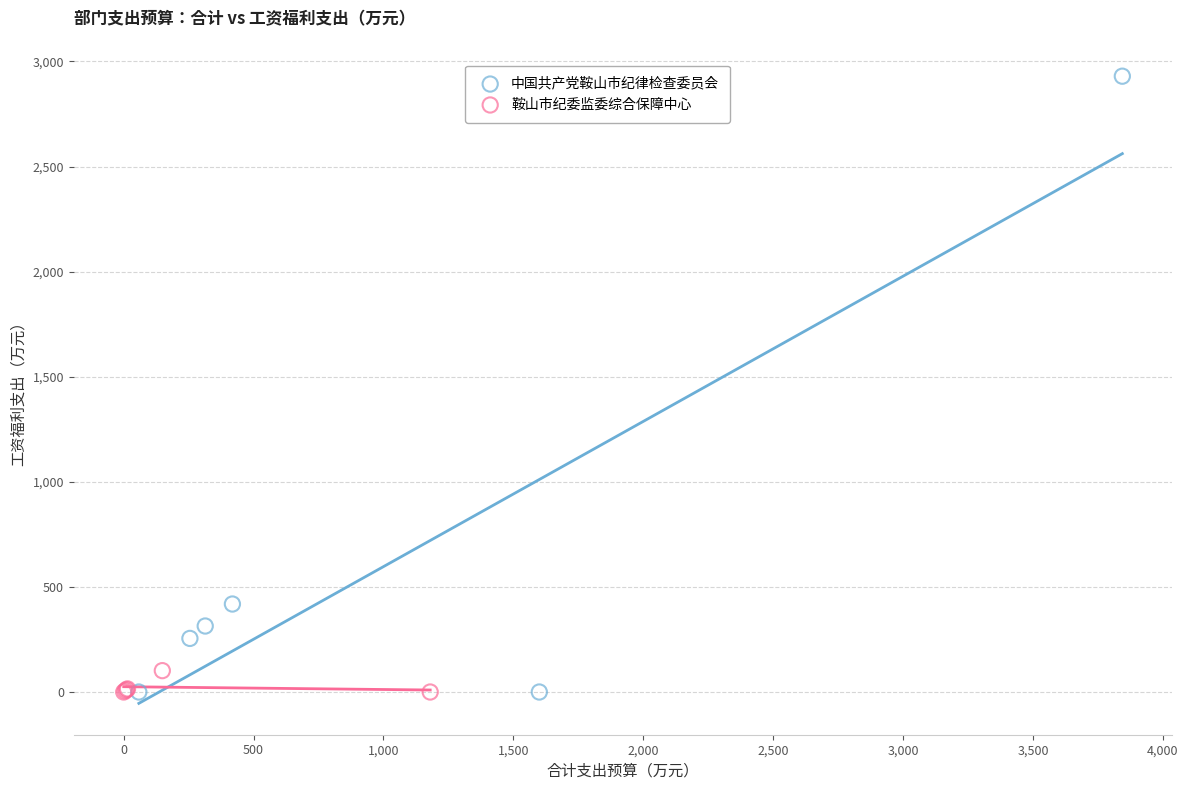

Which series has the widest spread of Y values?

中国共产党鞍山市纪律检查委员会